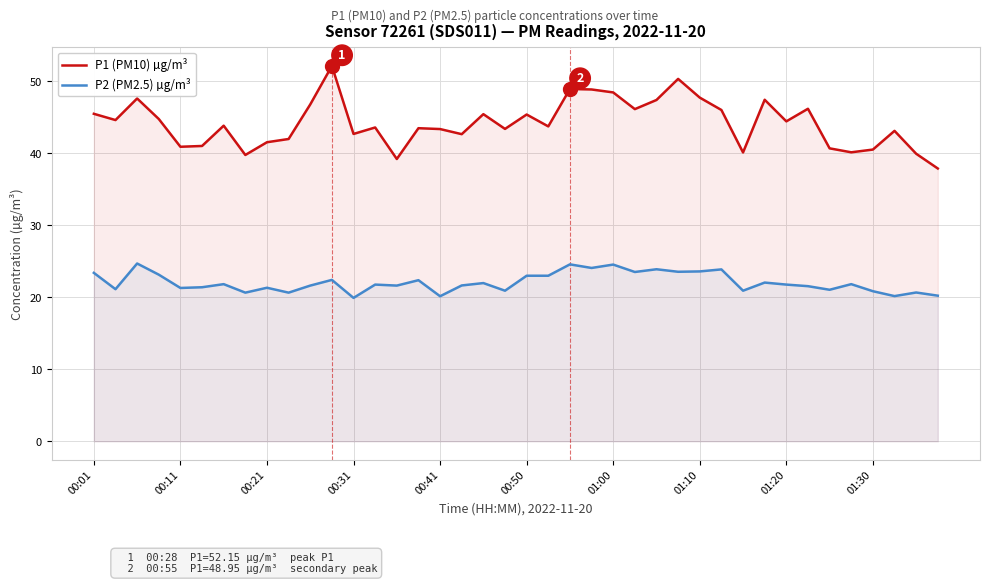

What is the minimum value for P1 (PM10) µg/m³?

37.9